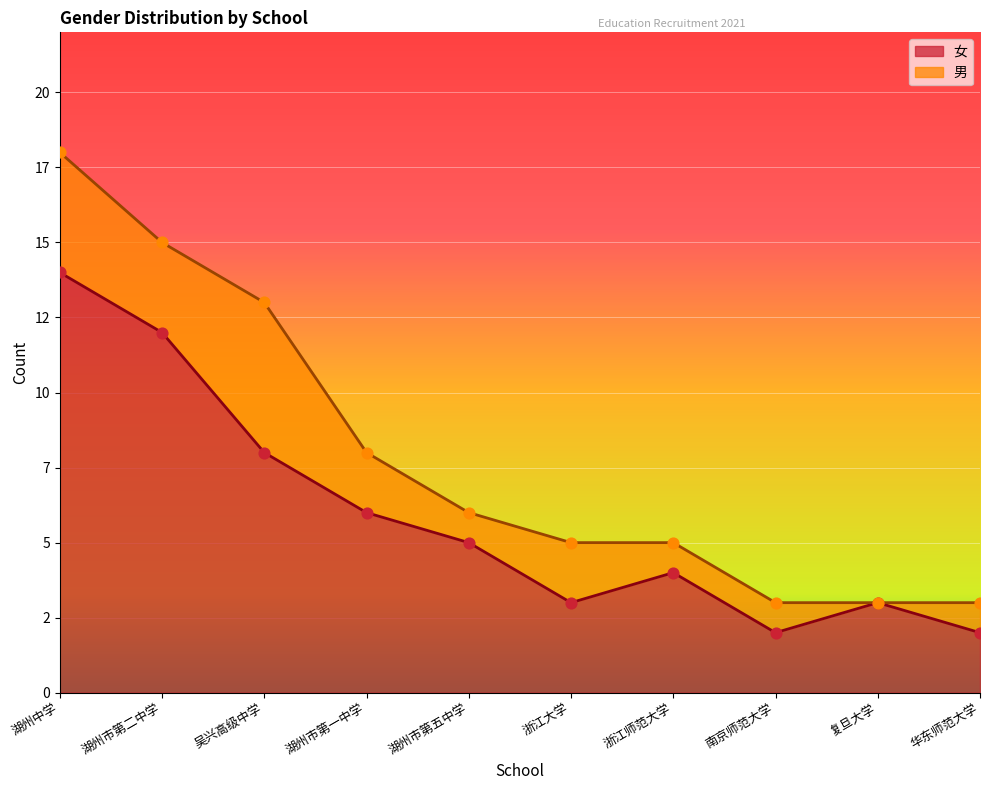

Between 湖州市第二中学 and 吴兴高级中学, which is larger?

湖州市第二中学